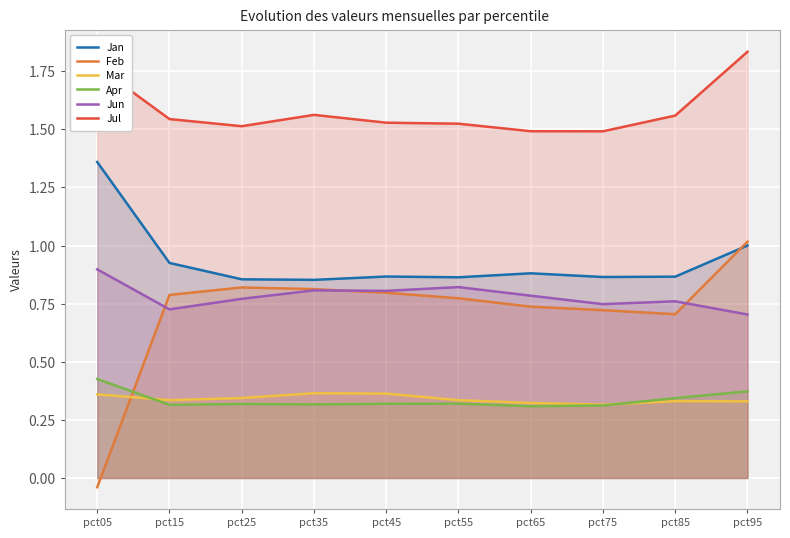

What is the difference between the maximum and minimum values in the Jun series?

0.2